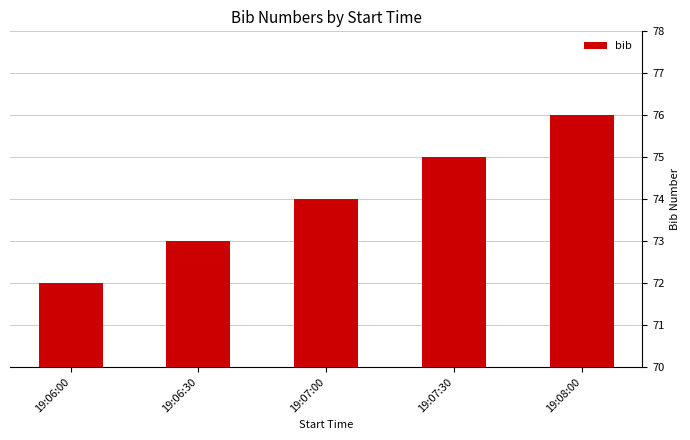

What is the minimum value shown in the chart?

72